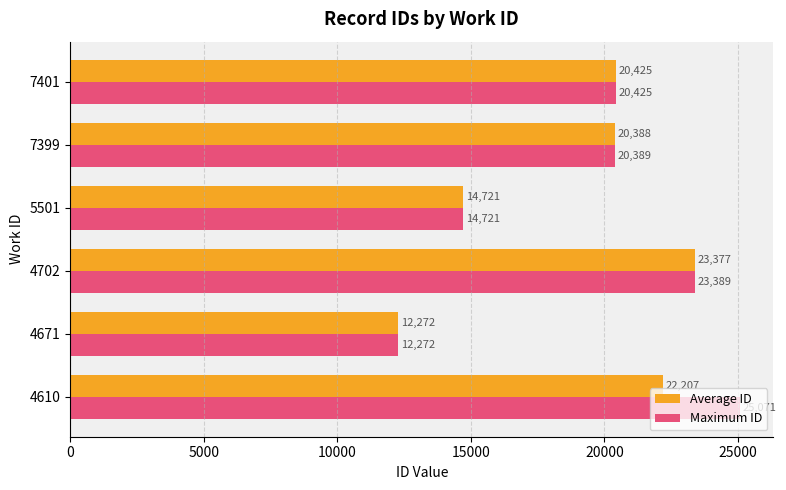

Which series has the largest total across all categories?

Maximum ID